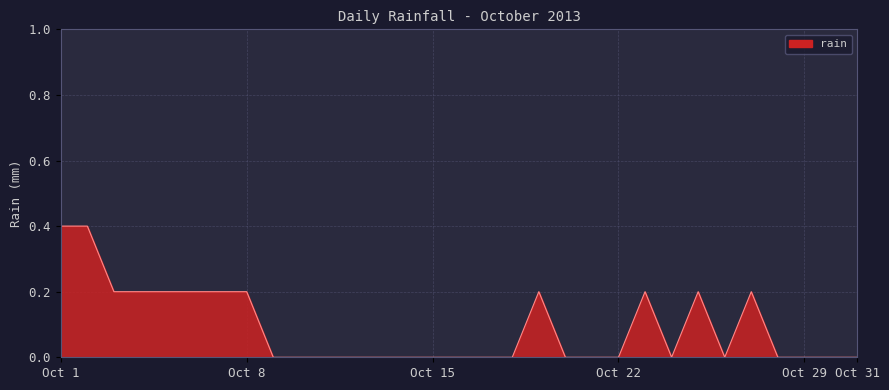

What is the sum of all values?

2.8